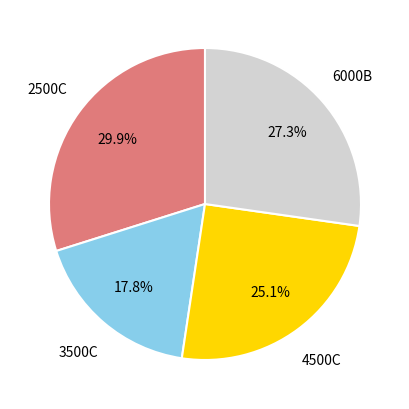

Is there any slice that represents more than half of the pie?

No